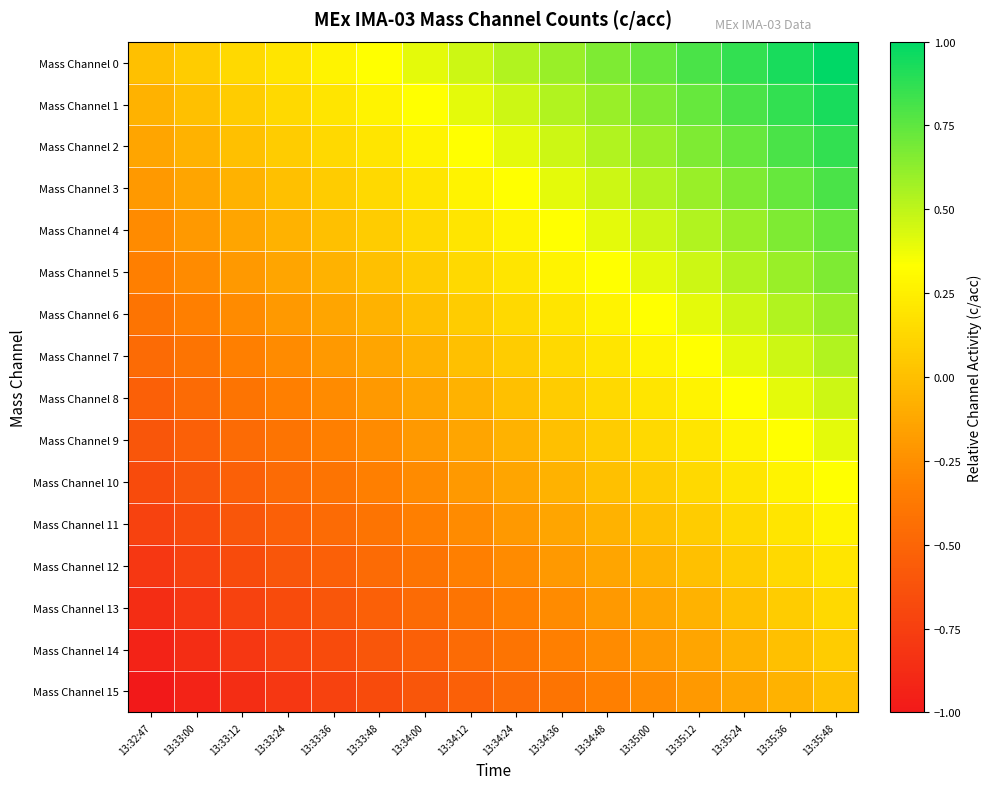

Which has a higher value, 13:33:00 or 13:34:48?

13:34:48